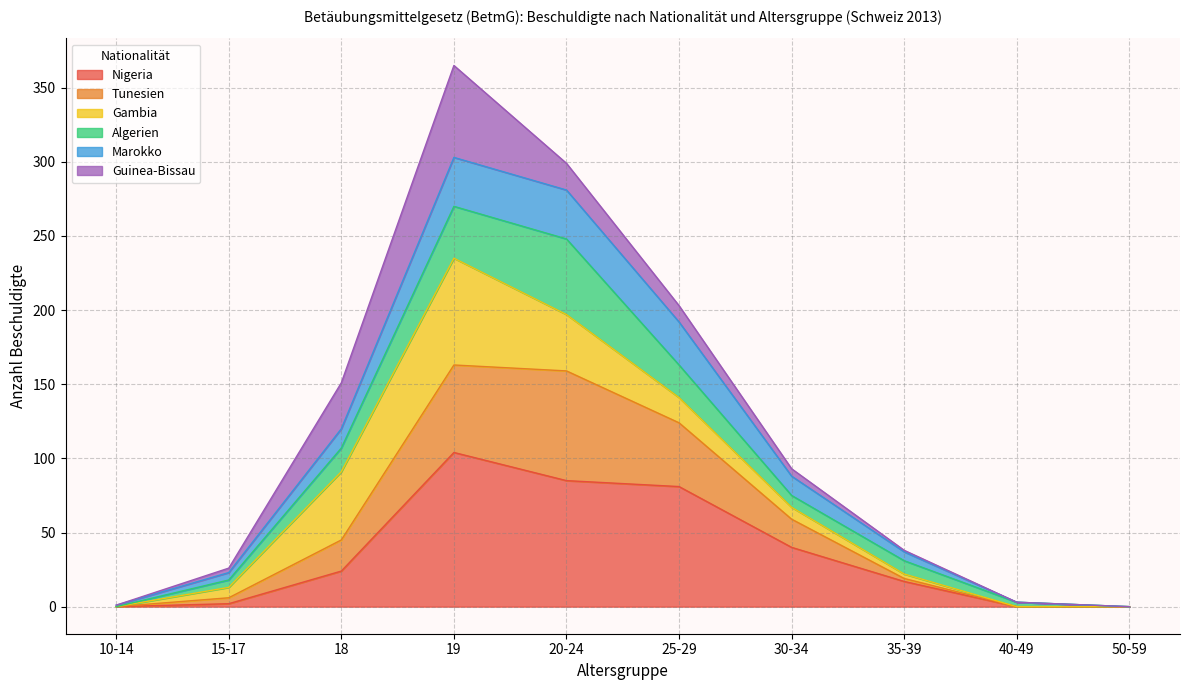

At which category is the sum across all series the highest?

19